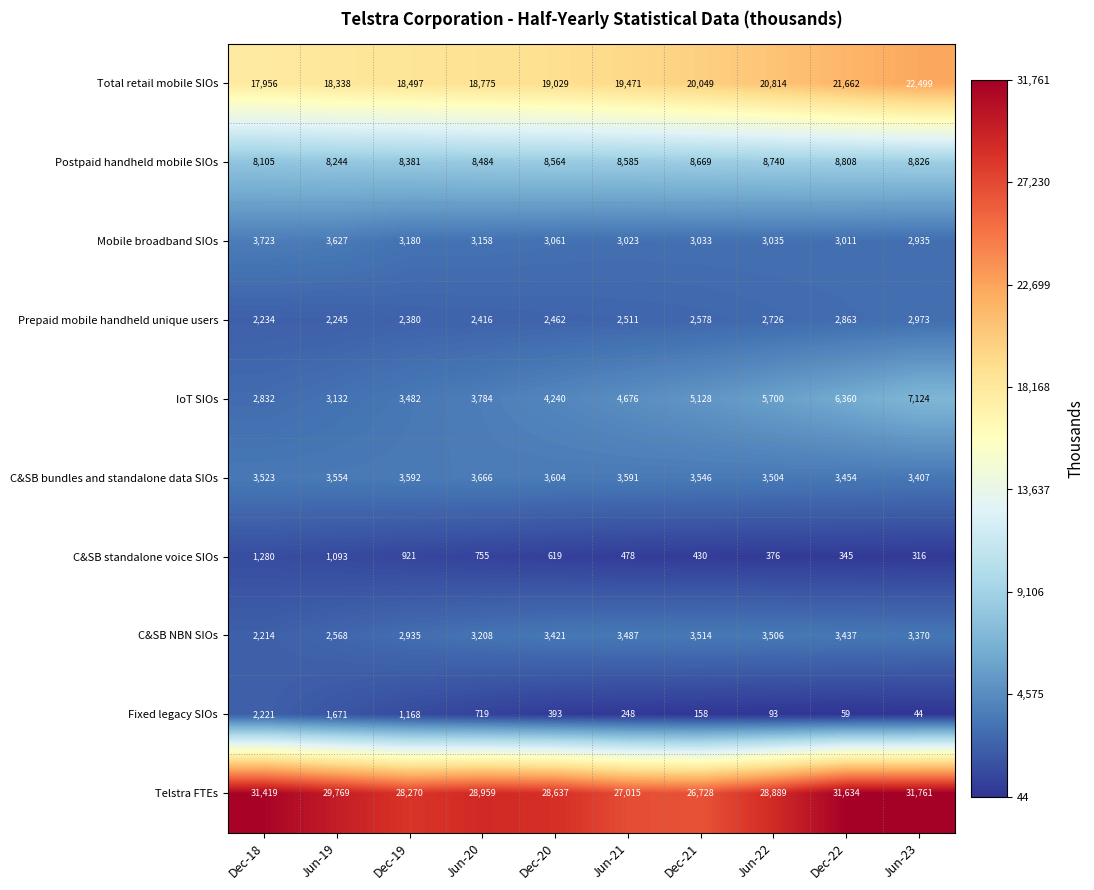

What is the smallest value displayed?

44